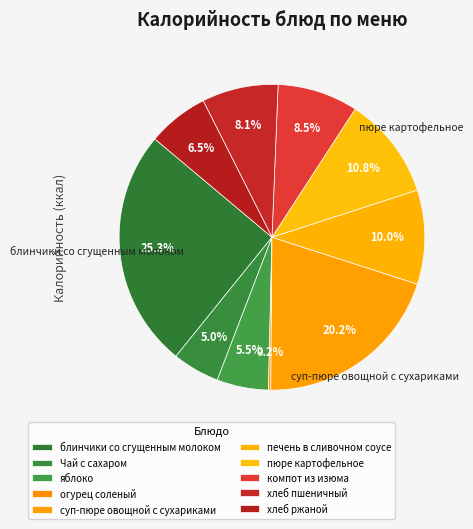

What is the smallest slice in the pie chart?

огурец соленый